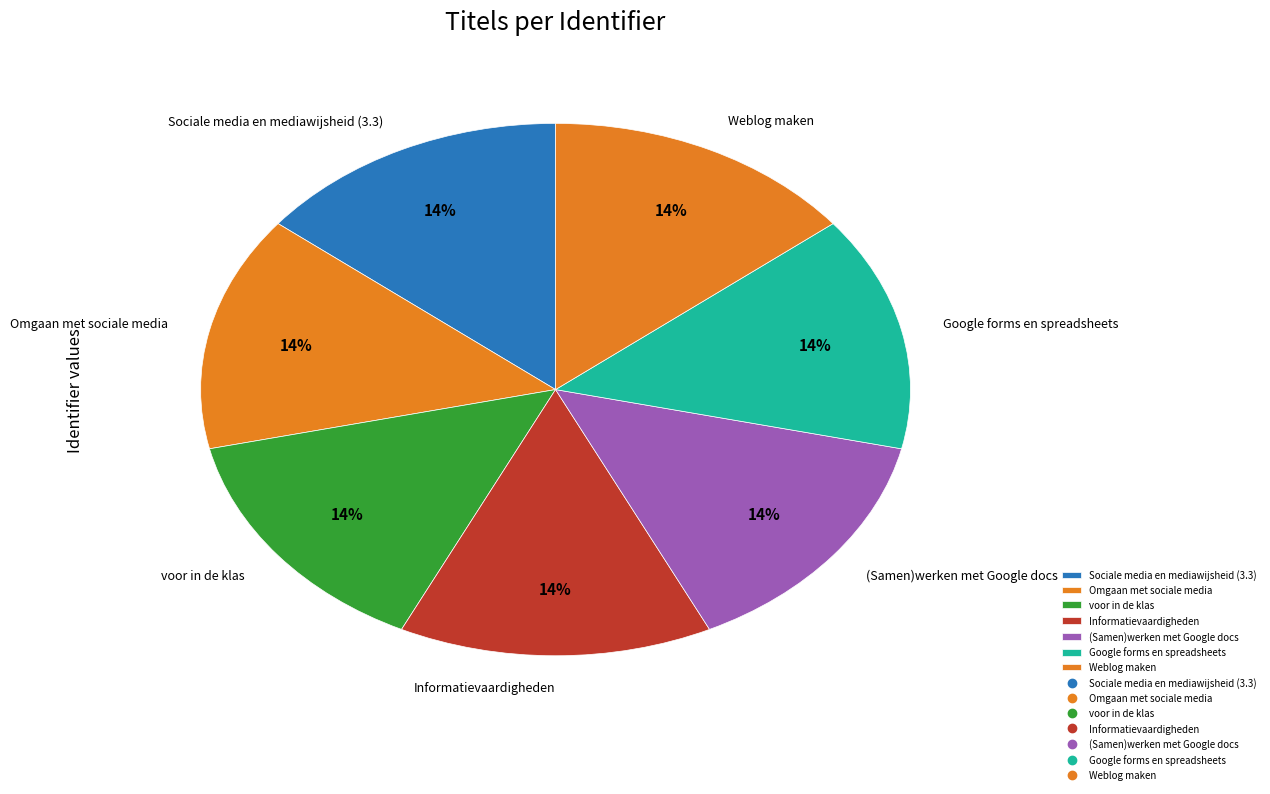

How many segments does this pie chart have?

7